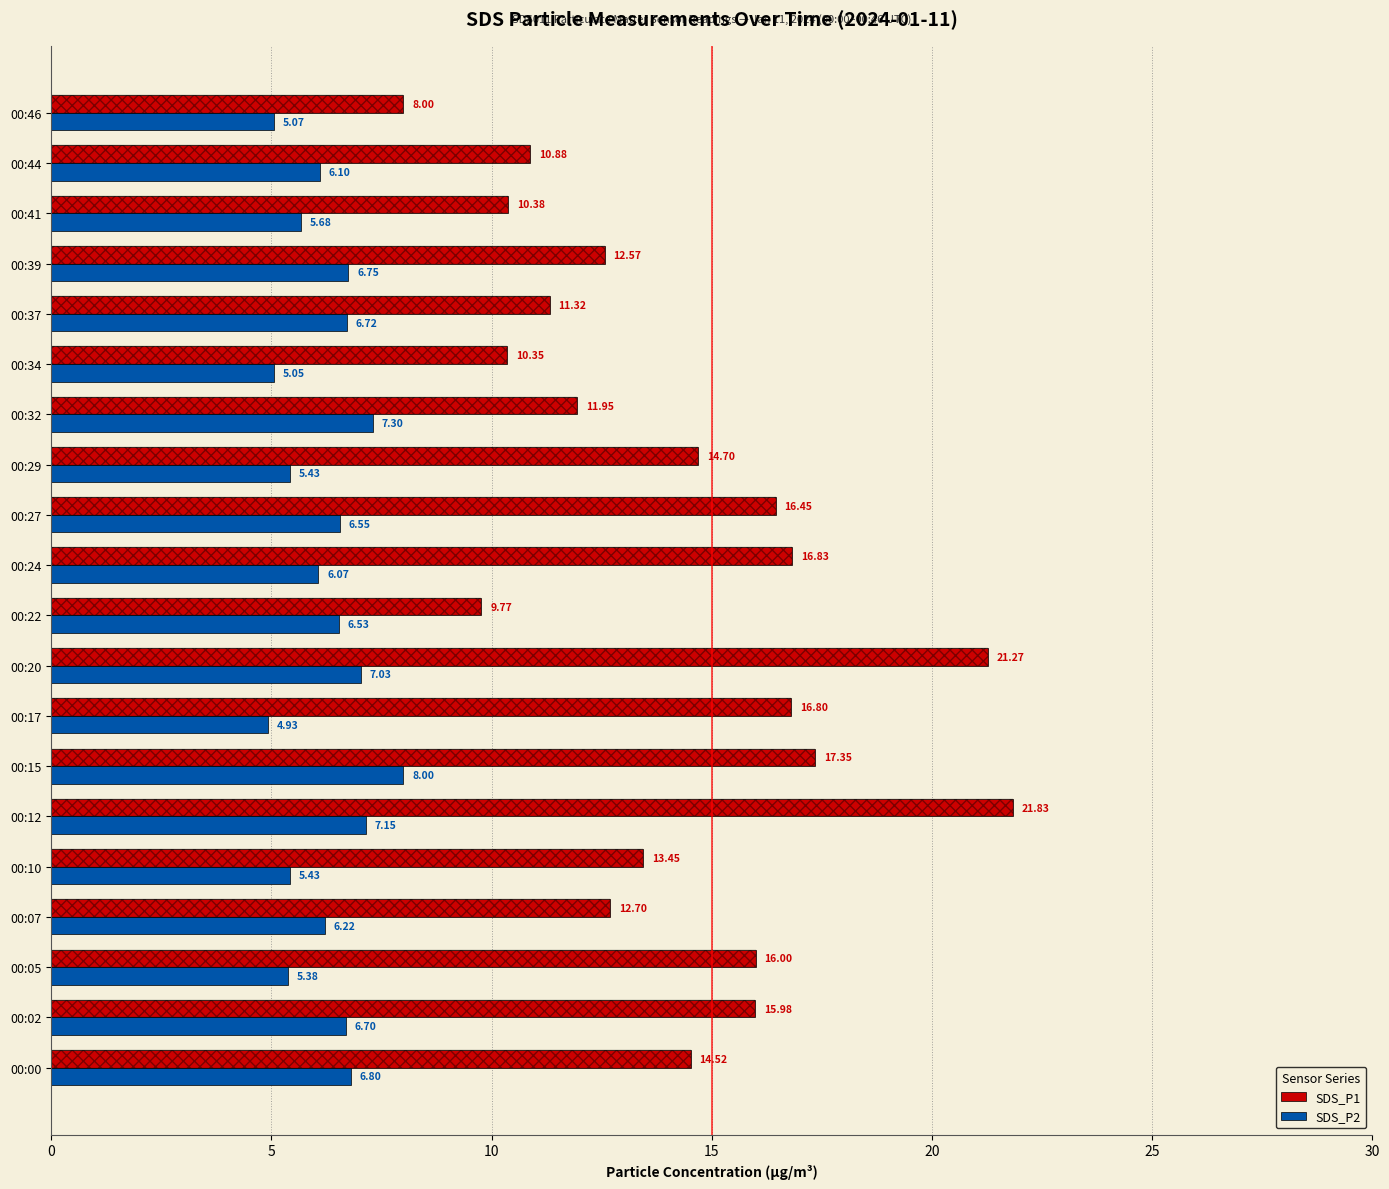

Which category has the lowest value in the SDS_P2 series?

00:17